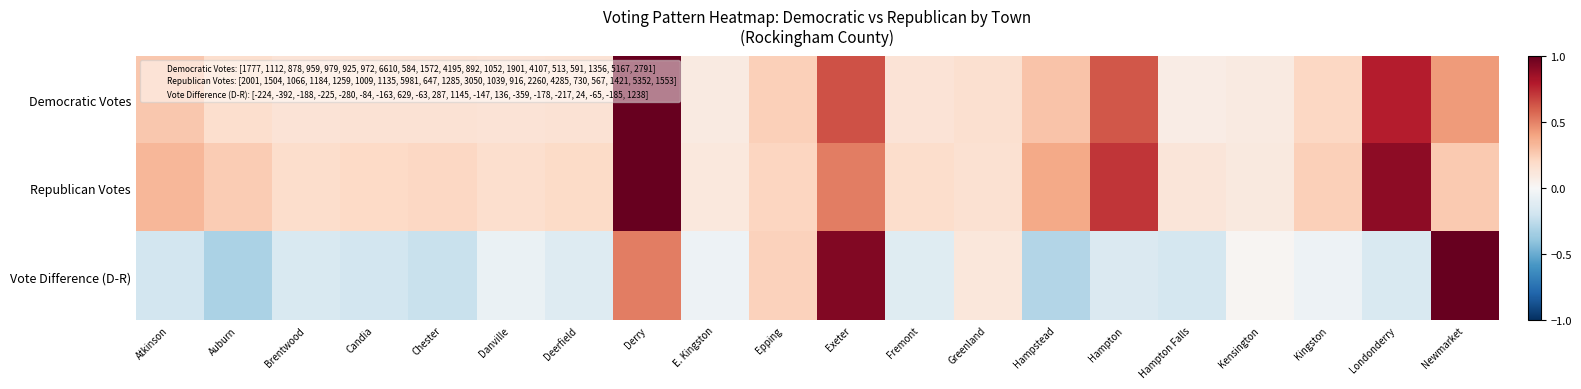

List the series in order of their peak value, lowest first.

Democratic Votes, Republican Votes, Vote Difference (D-R)